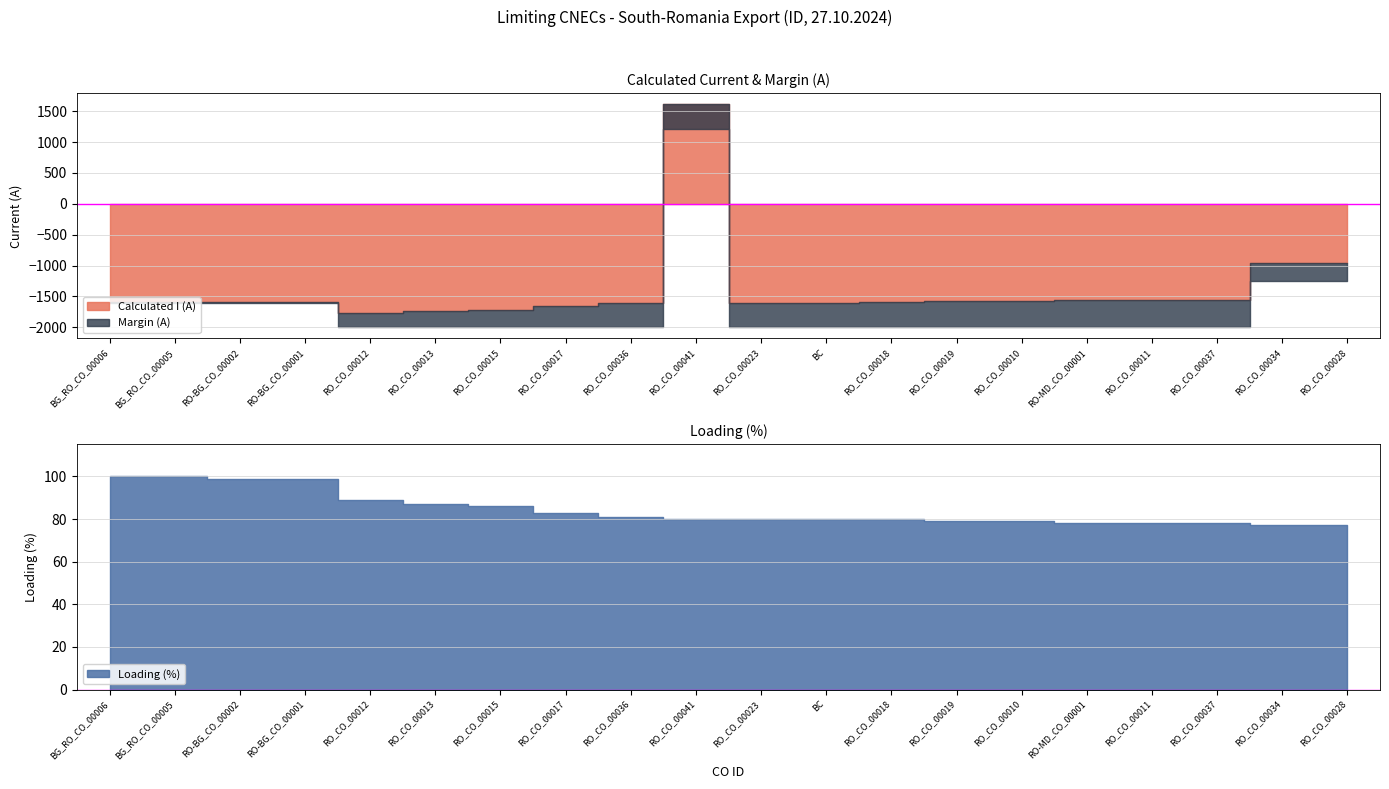

Which series ends up on top after the final intersection of Calculated I (A) and Margin (A)?

Margin (A)